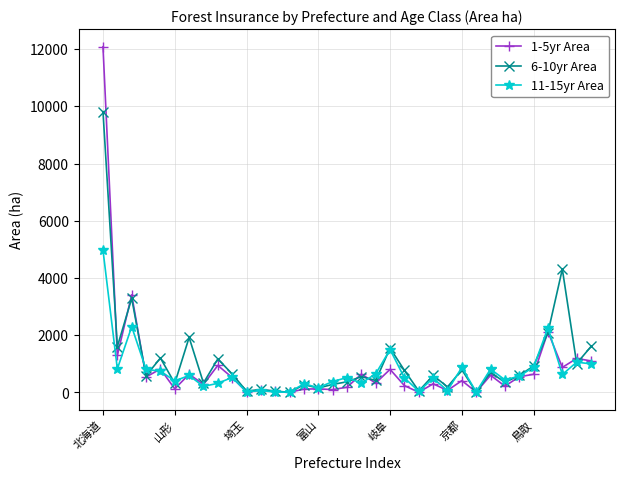

True or false: 6-10yr Area has more than 2 points higher than both neighbors.

True